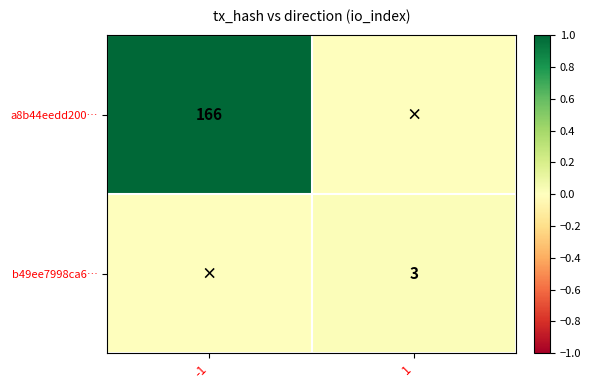

True or false: b49ee7998ca6… has a value of 1 at 1.

False